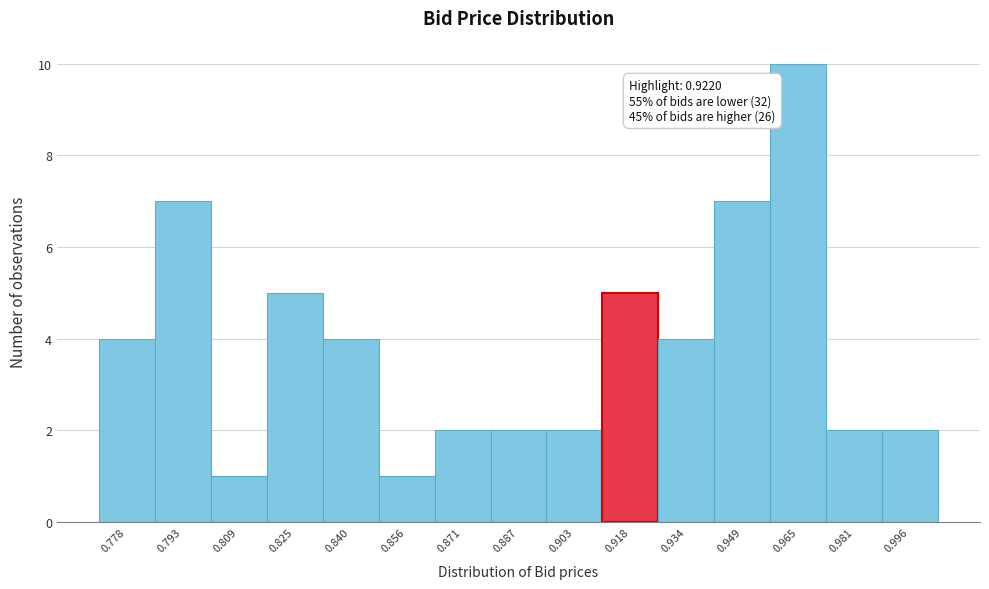

Which range on the x-axis has the tallest bar?

0.958 to 0.972